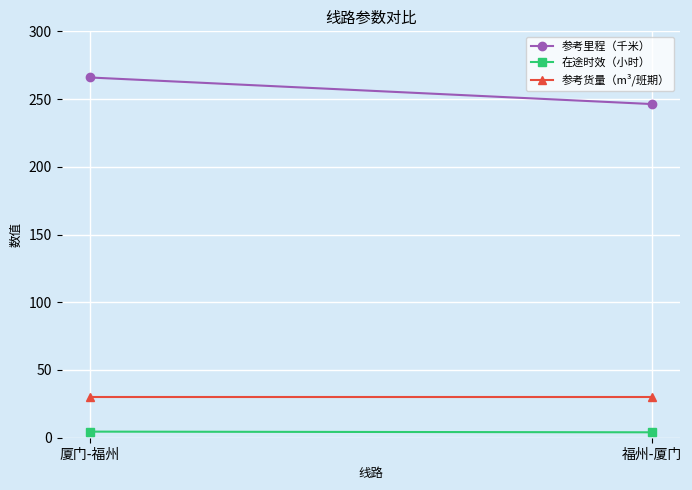

What is the label of the 2nd point from the right?

厦门-福州